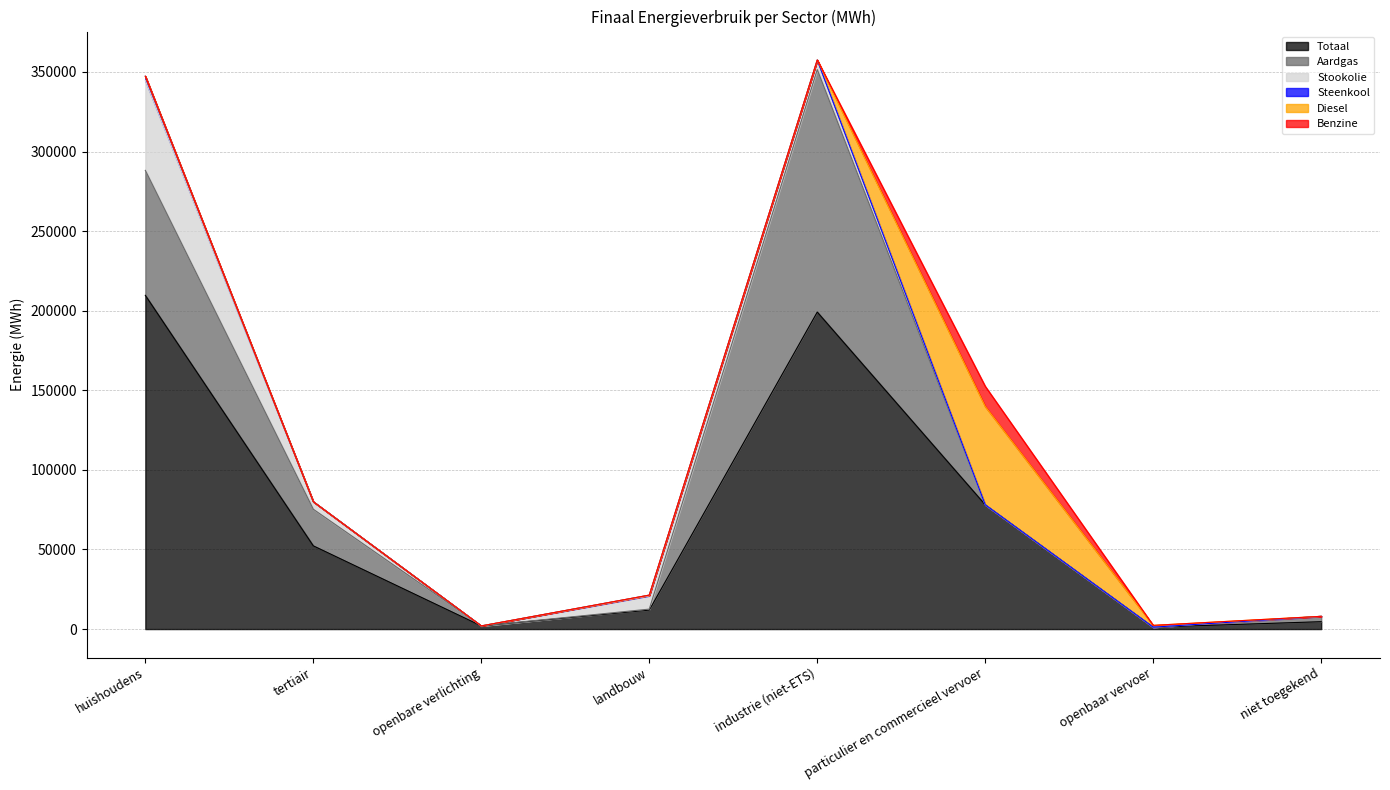

Which has a higher value, openbaar vervoer or huishoudens?

huishoudens